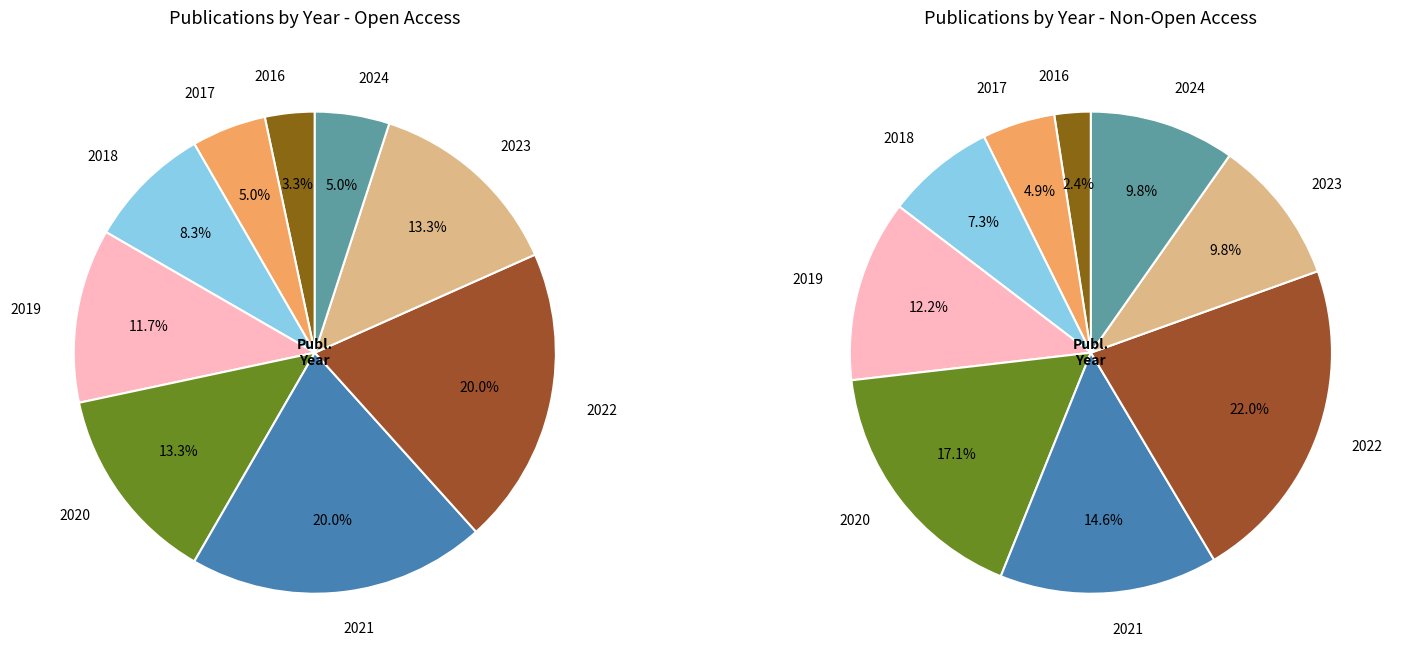

What is the ratio of the value at 2020 to the value at 2016?

5.0